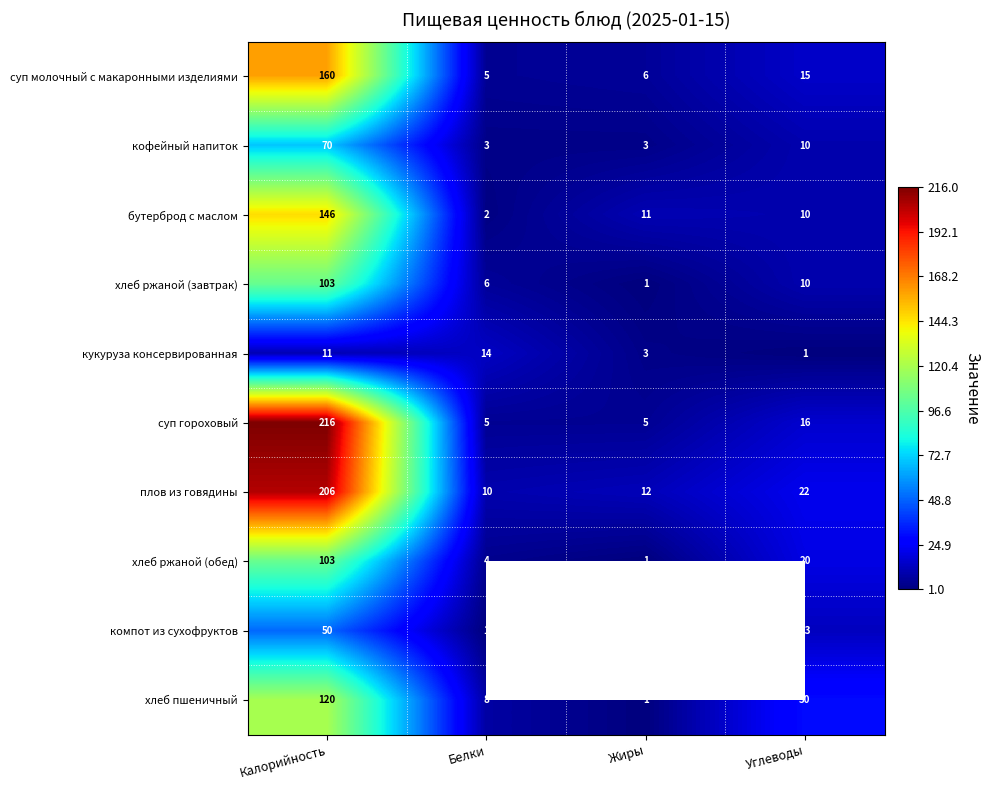

The value of хлеб пшеничный at Белки is 8. True or false?

True